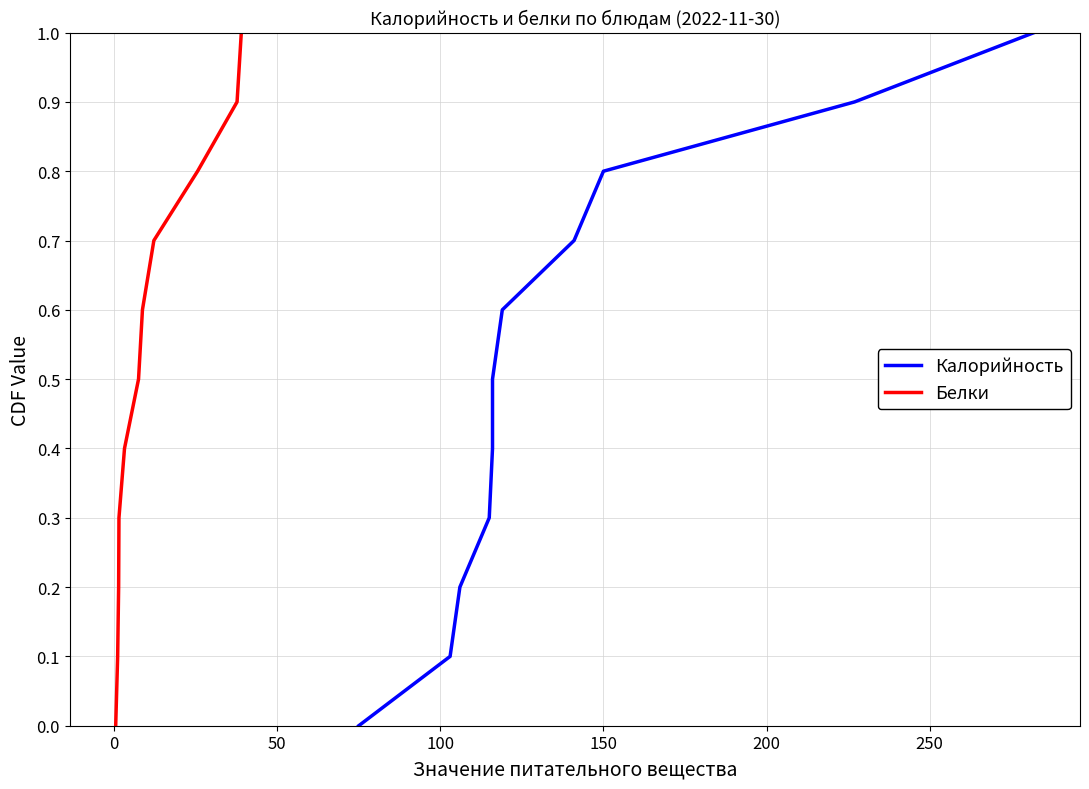

What is the average value of the Белки series?

0.5